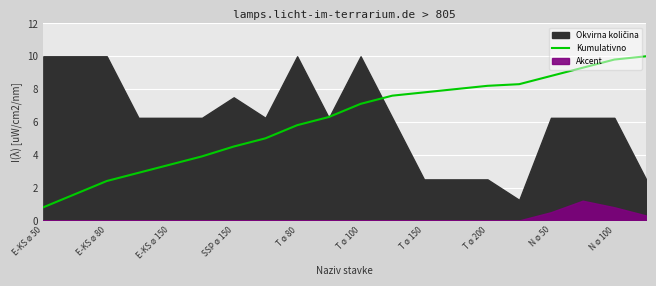

How many lines are shown in the chart?

1